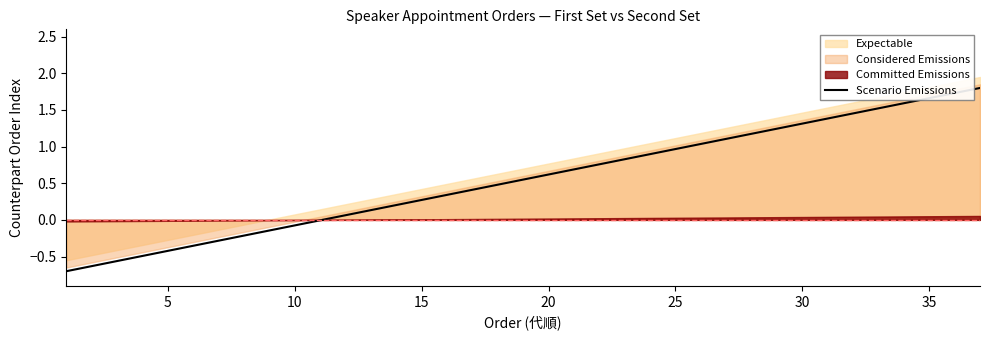

What is the average value?

0.6